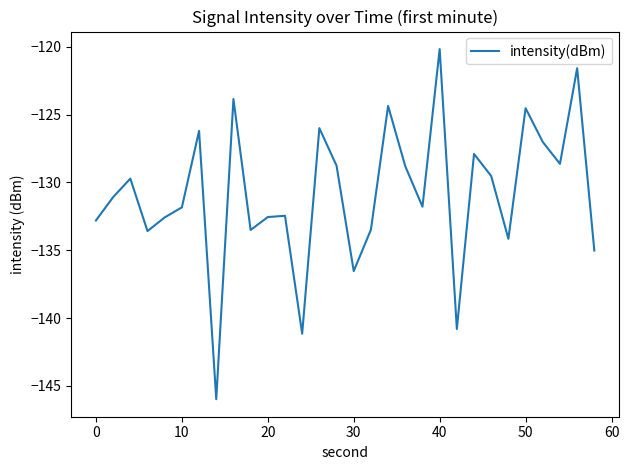

What is the smallest value displayed?

-146.0